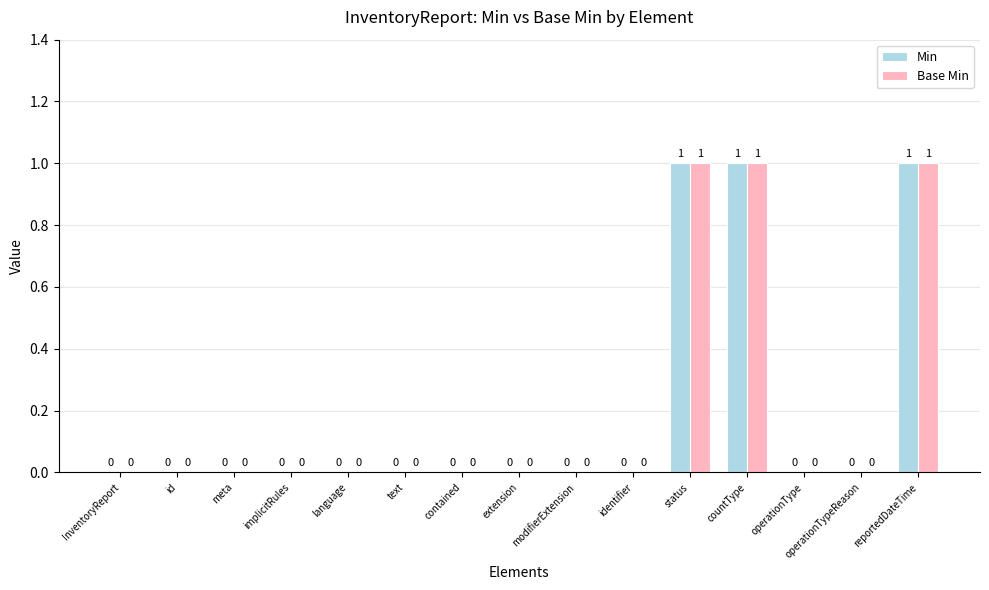

Is it true that Min equals 1 at extension?

False